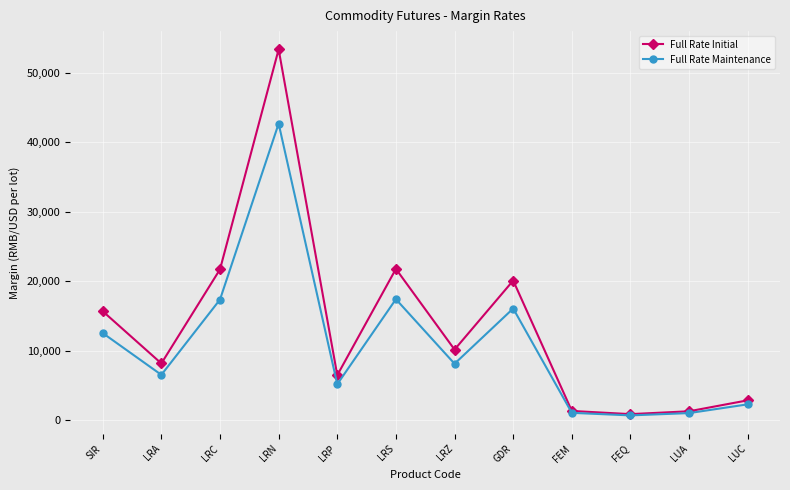

What is the spread (max minus min) of values at LRC?

4347